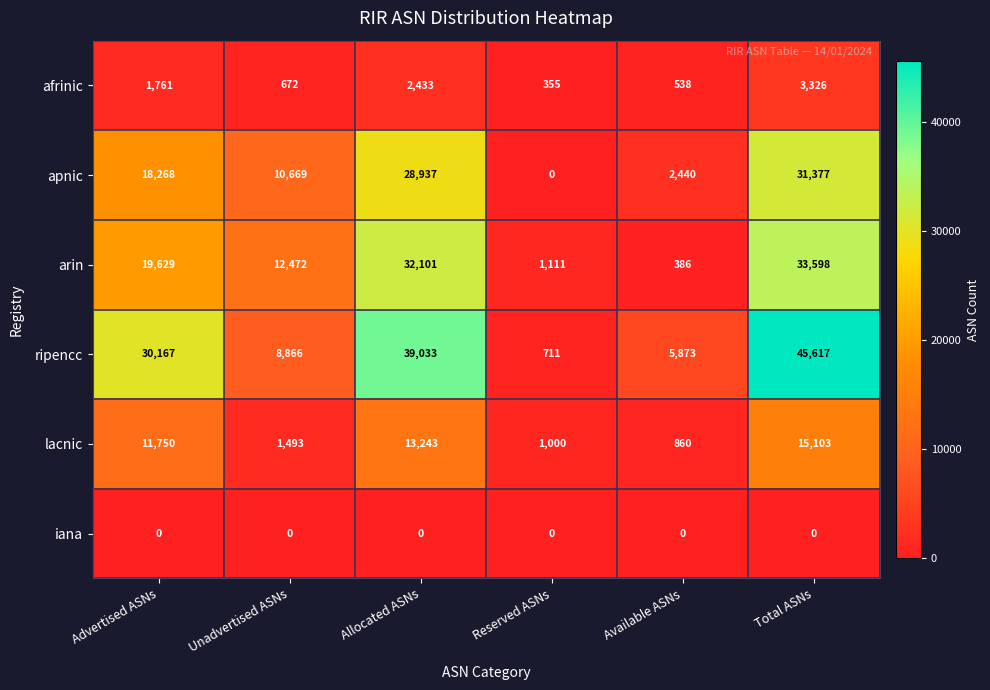

Is it true that afrinic equals 947 at Available ASNs?

False